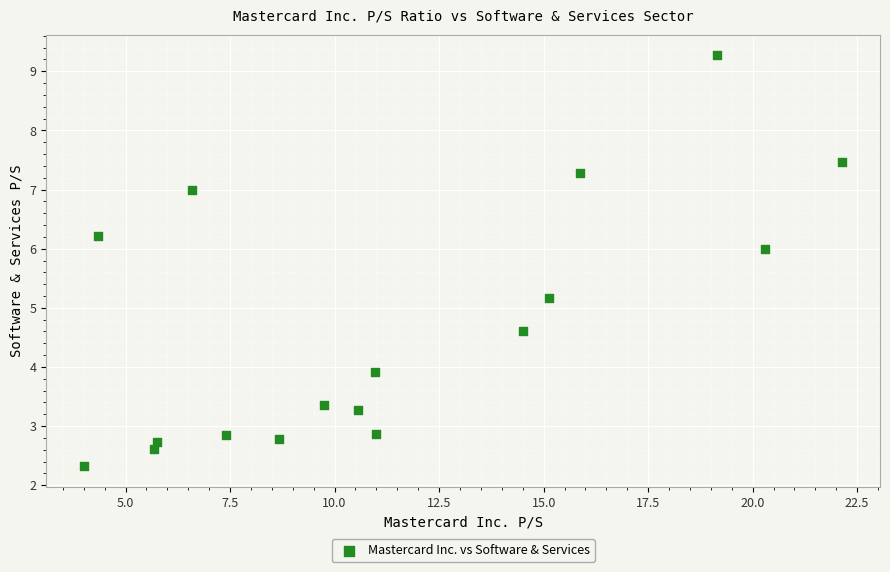

What is the range of X values (max minus min)?

18.1